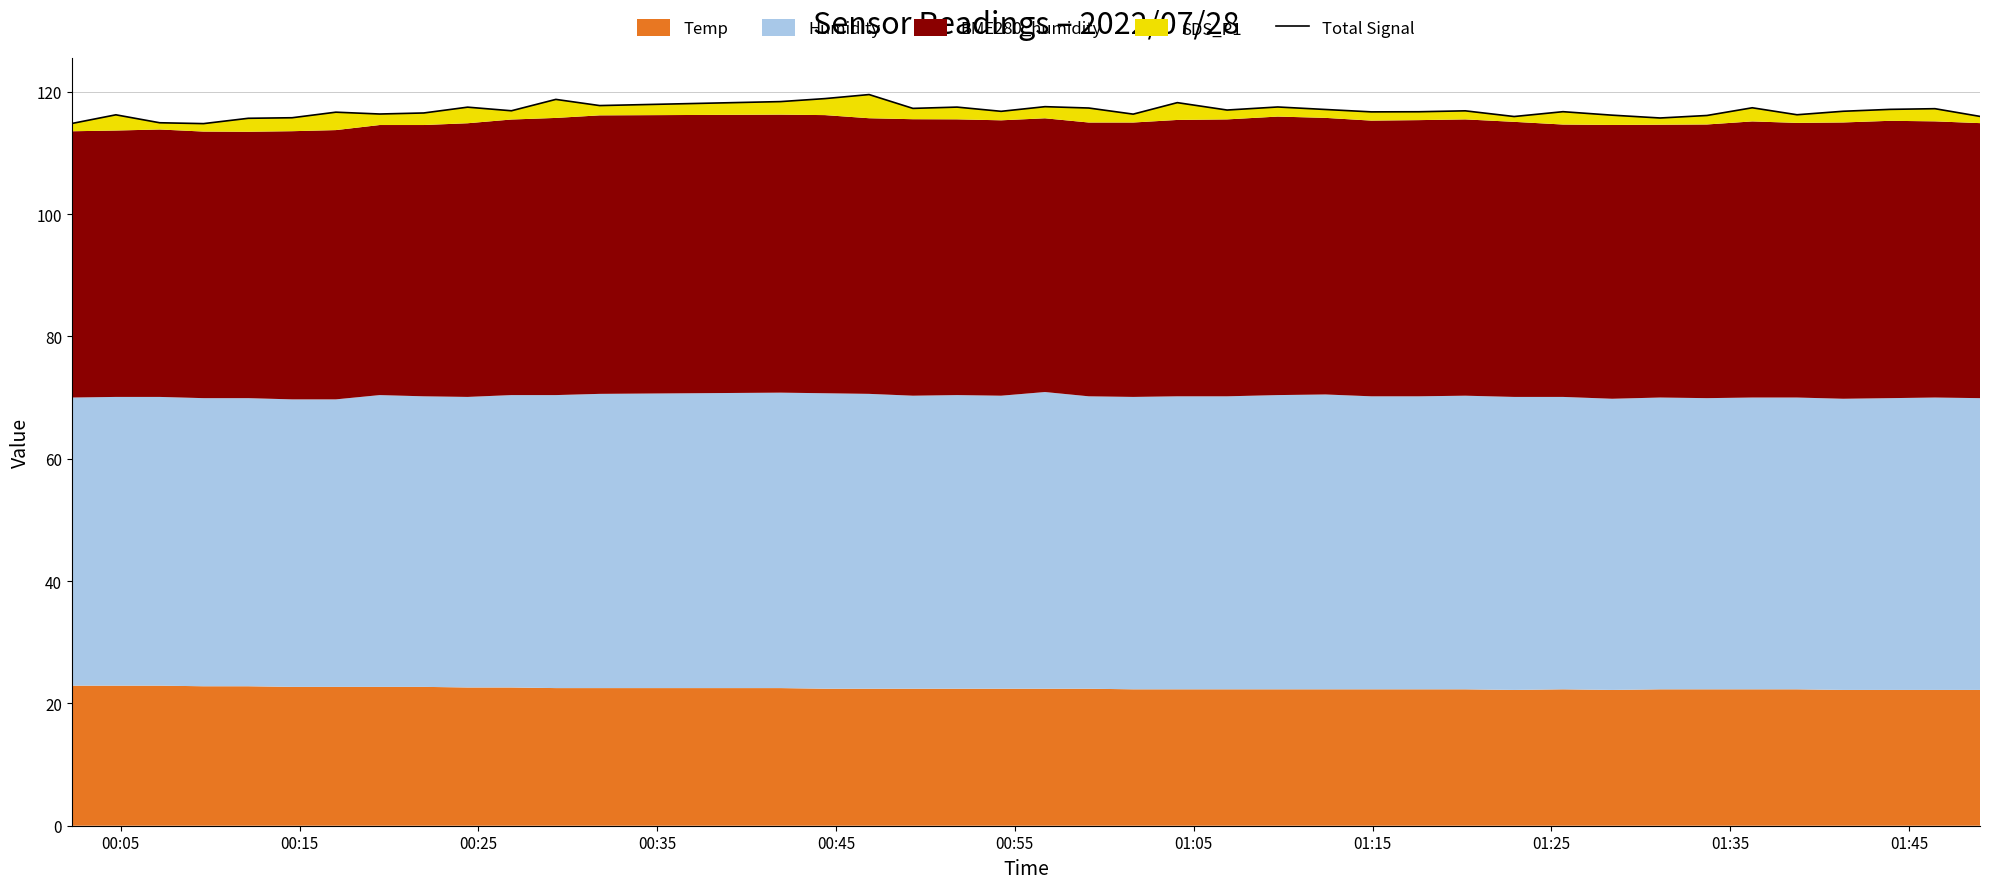

What is the difference between the second highest and second lowest values?

4.1